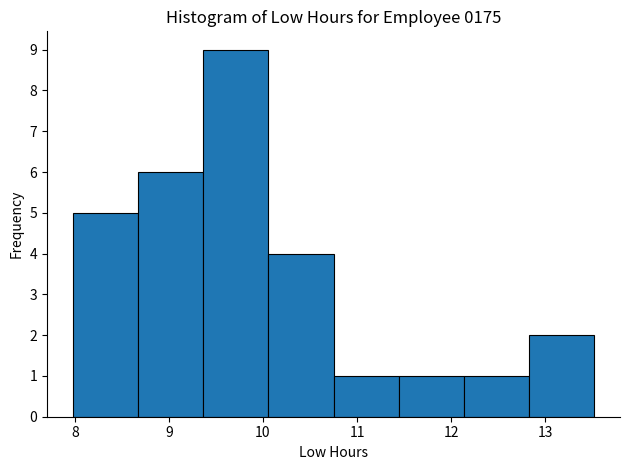

How tall is the bar that spans 8.0 to 8.7 on the x-axis? Neither the bar edges nor the heights are printed on the chart, so give them approximately, as read against the axes.

5